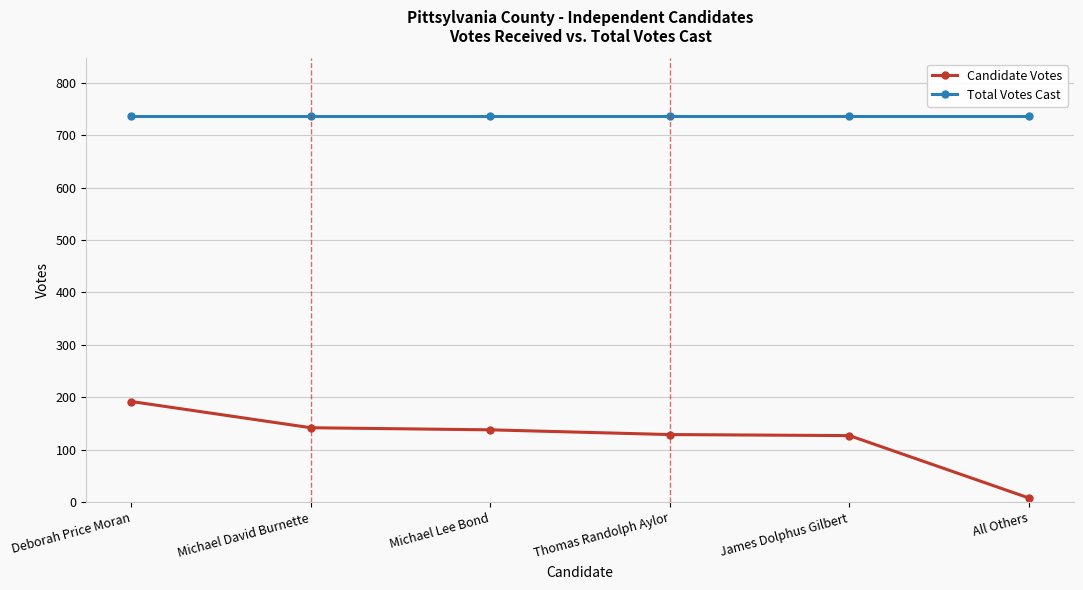

Is this an area chart (filled region under the line)?

No